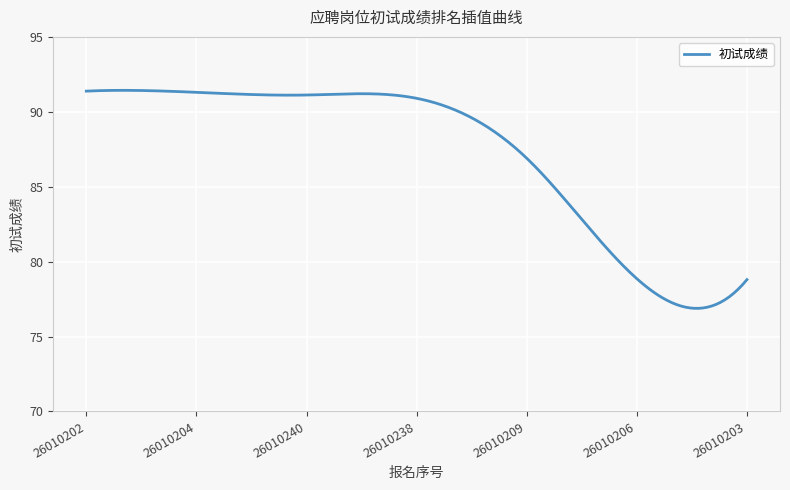

What is the minimum value shown in the chart?

76.9